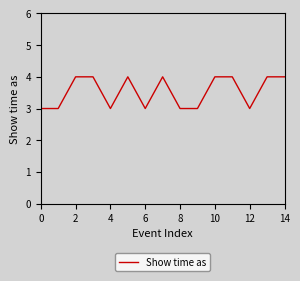

What is the smallest value displayed?

3